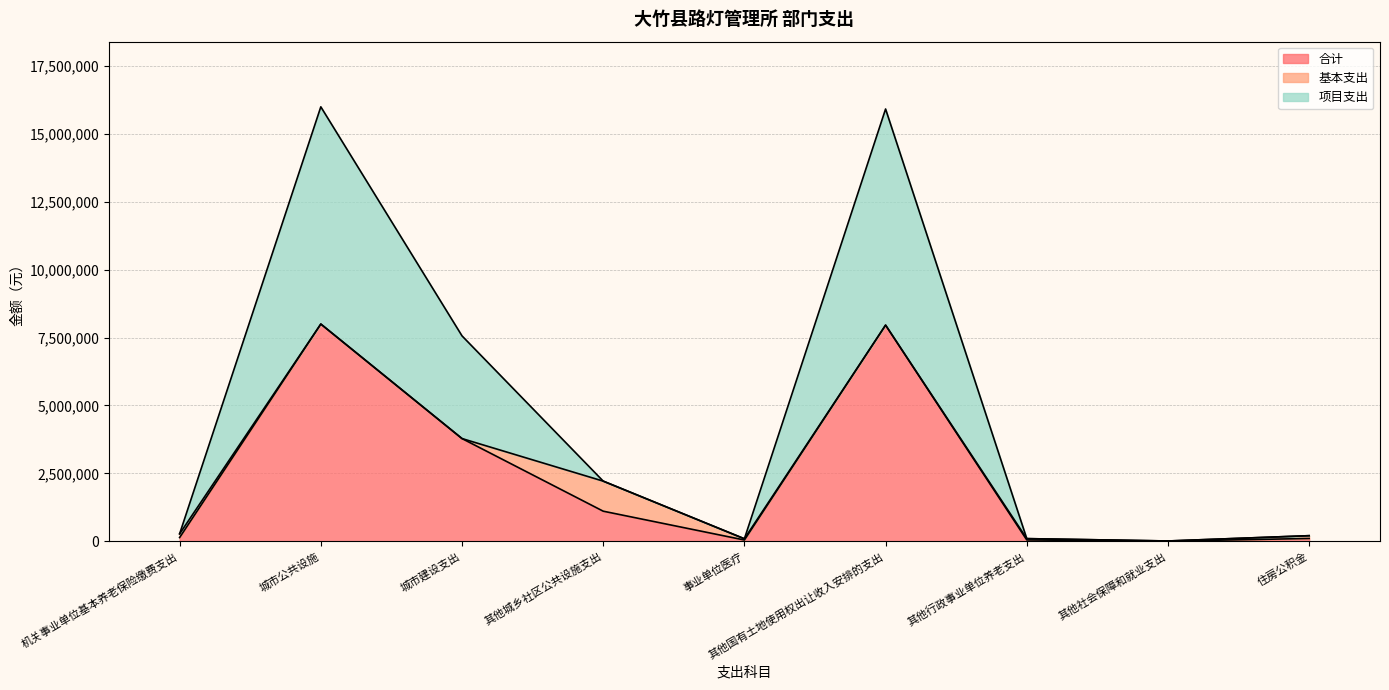

Rank the categories by 合计 value from highest to lowest.

城市公共设施, 其他国有土地使用权出让收入安排的支出, 城市建设支出, 其他城乡社区公共设施支出, 机关事业单位基本养老保险缴费支出, 住房公积金, 其他行政事业单位养老支出, 事业单位医疗, 其他社会保障和就业支出